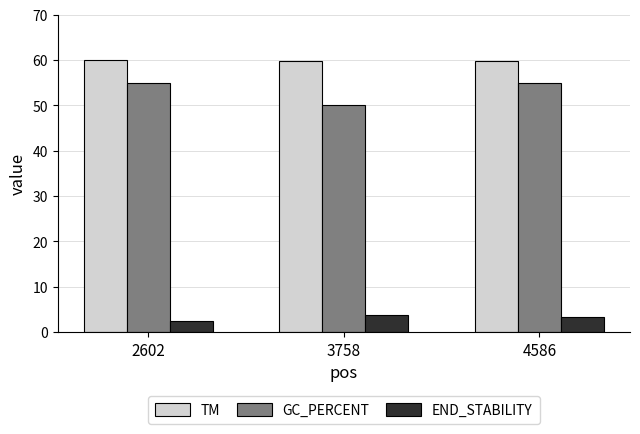

What is the value of the GC_PERCENT bar at the 1st from the left?

55.0